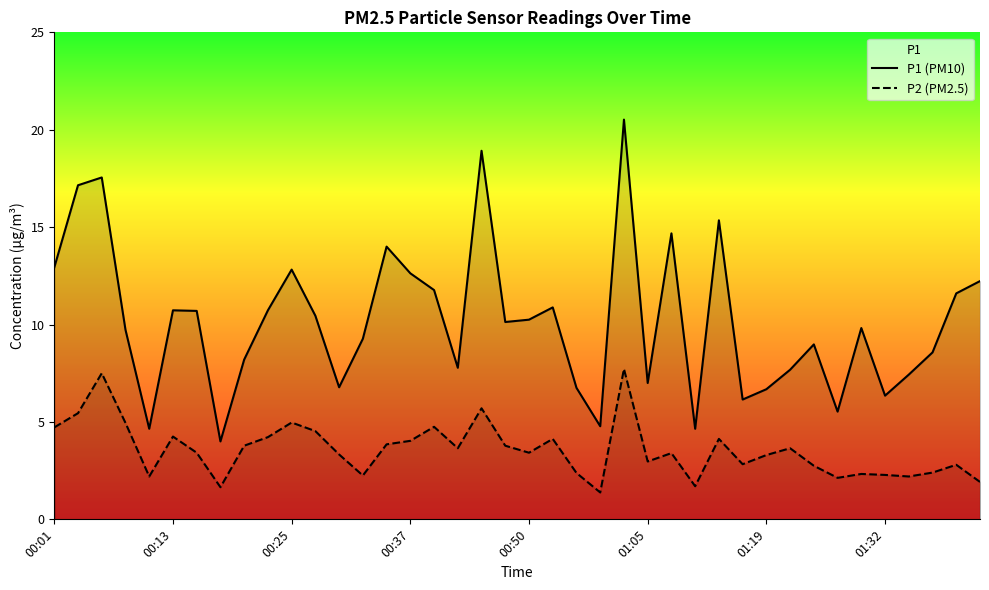

Which series has the largest range (max minus min)?

P1 (PM10)